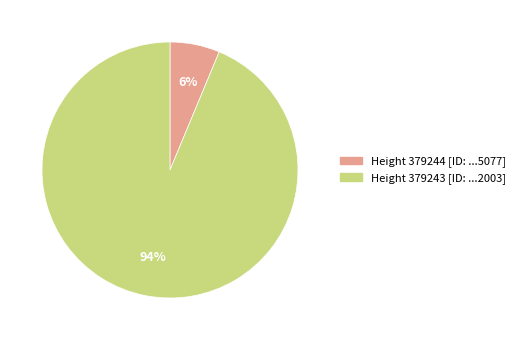

Is there a majority slice in this chart?

Yes